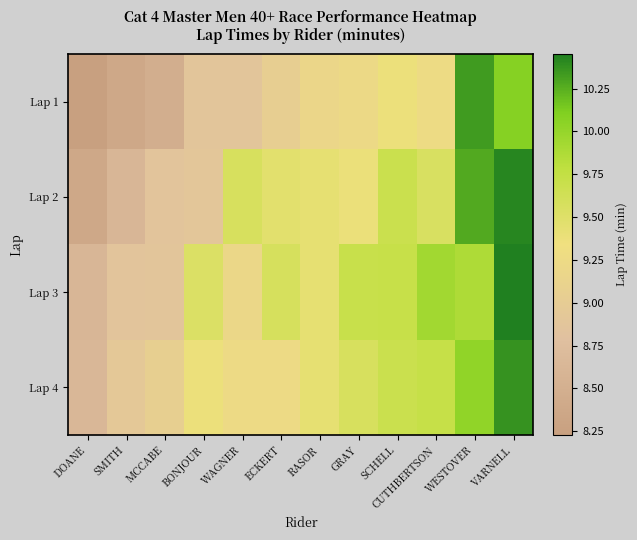

How many categories are shown in the chart?

12